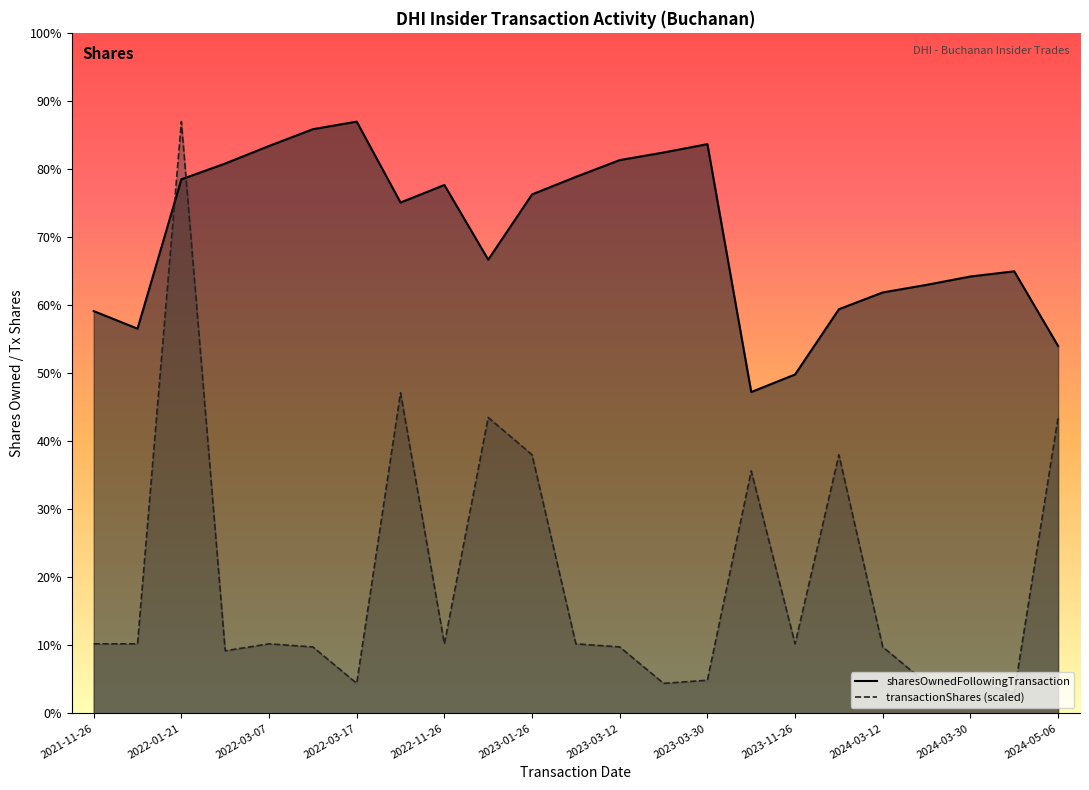

Where is the first local maximum for sharesOwnedFollowingTransaction?

2022-03-17